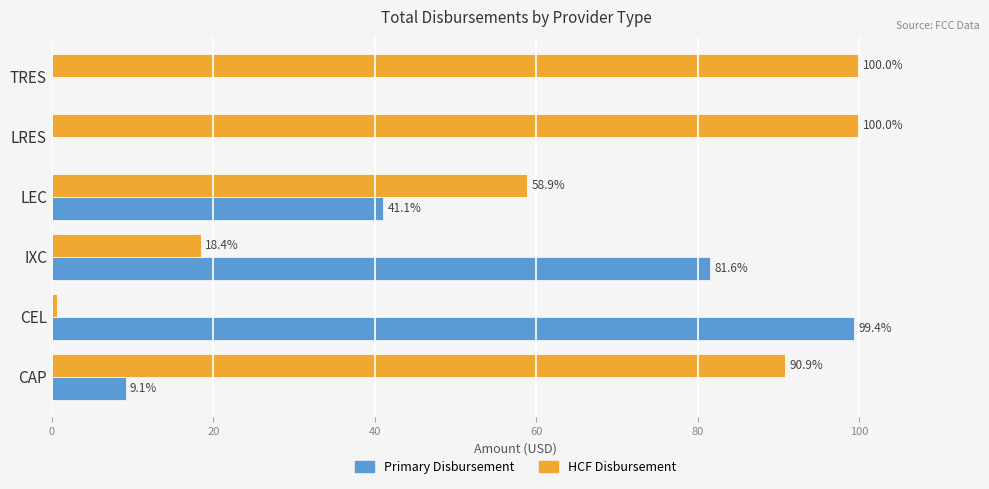

What is the highest value of the HCF Disbursement series?

100.0